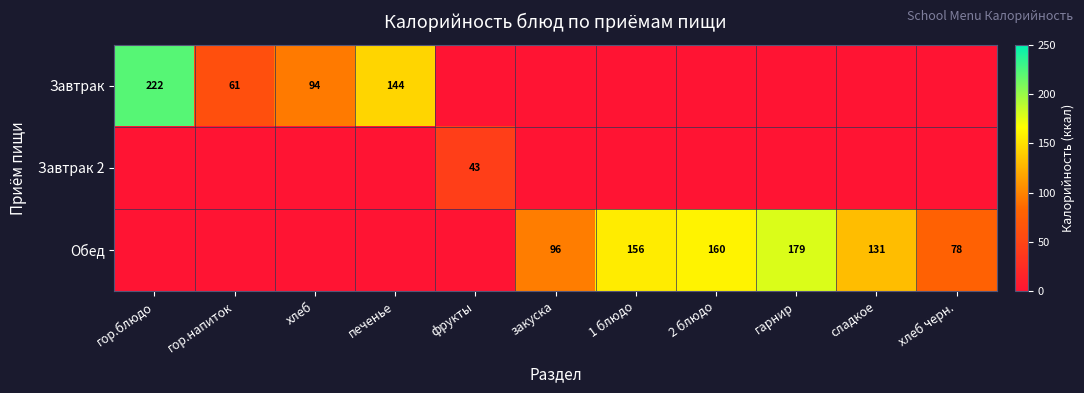

True or false: Завтрак has a value of 98 at печенье.

False